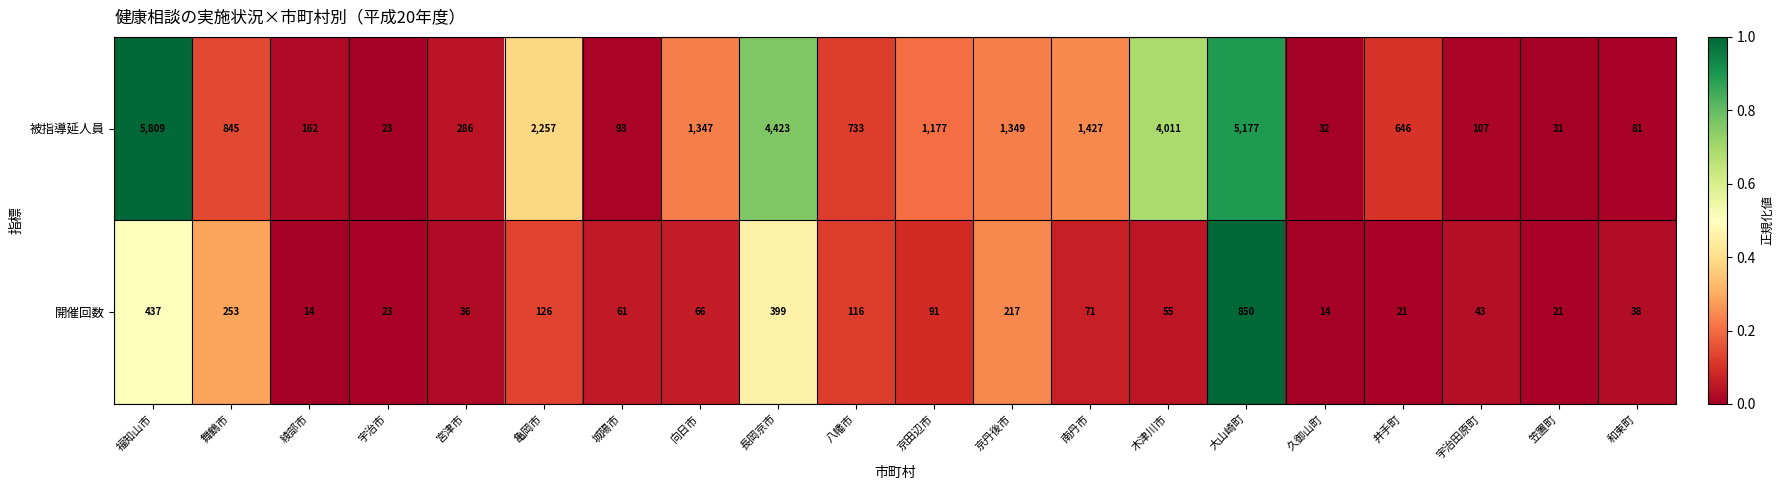

What is the difference between the 開催回数 values at 笠置町 and 宇治田原町?

22